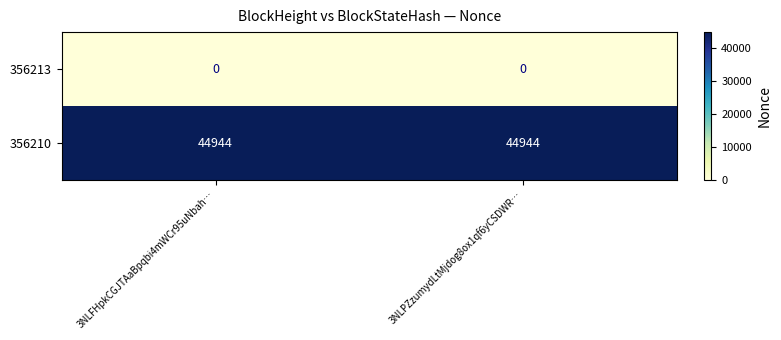

List the series in order of their overall mean, lowest first.

356213, 356210